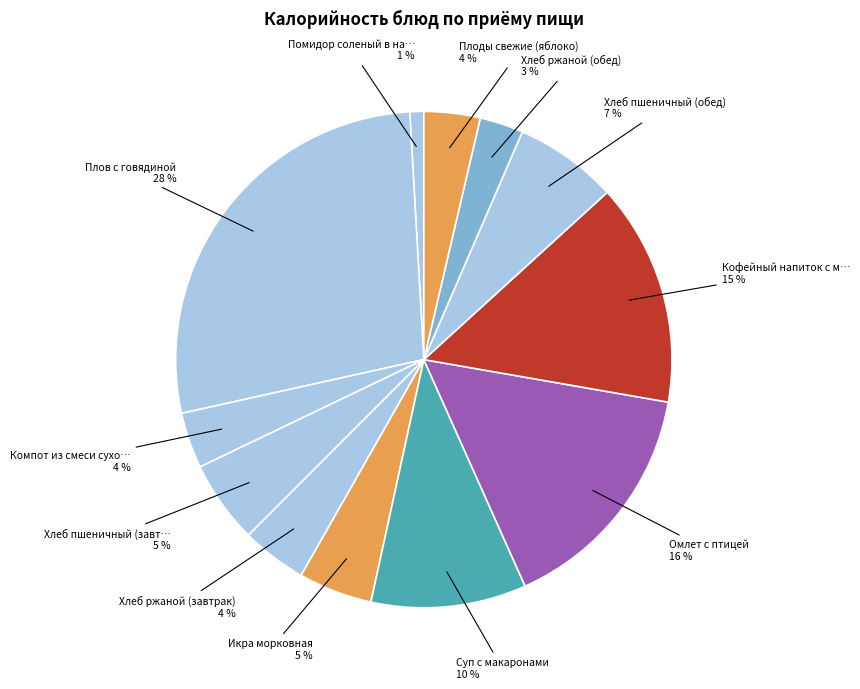

How many segments does this pie chart have?

12